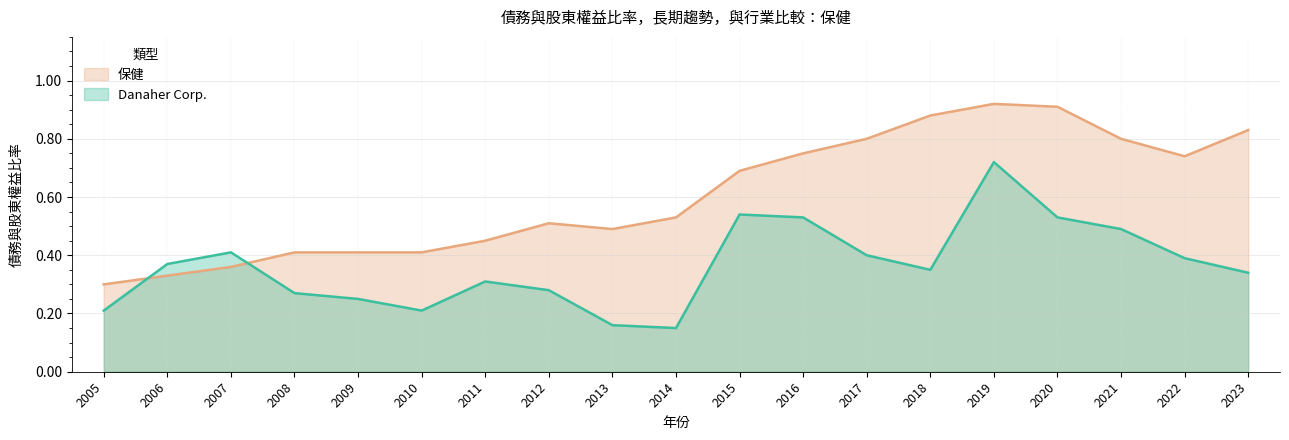

At which category does the chart reach its peak across all series?

2019